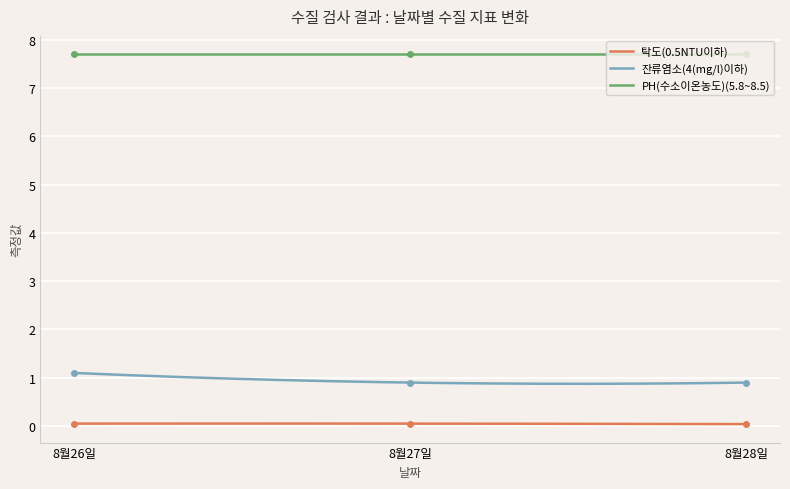

At how many categories does at least one series exceed 0?

3